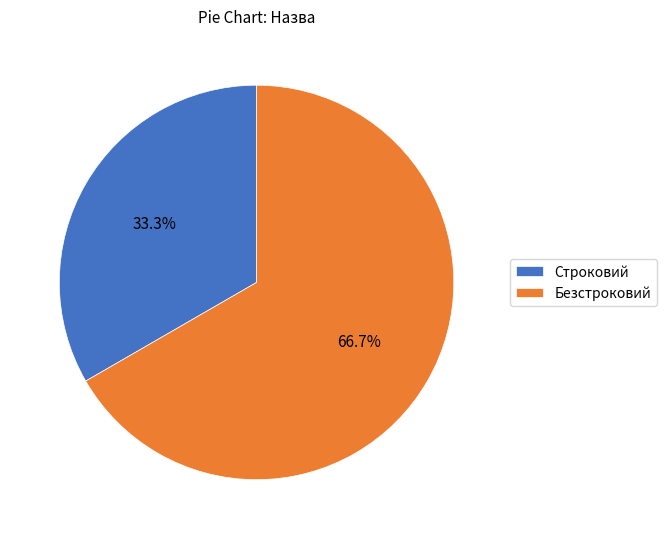

Is it true that Безстроковий is 67% of the pie?

True